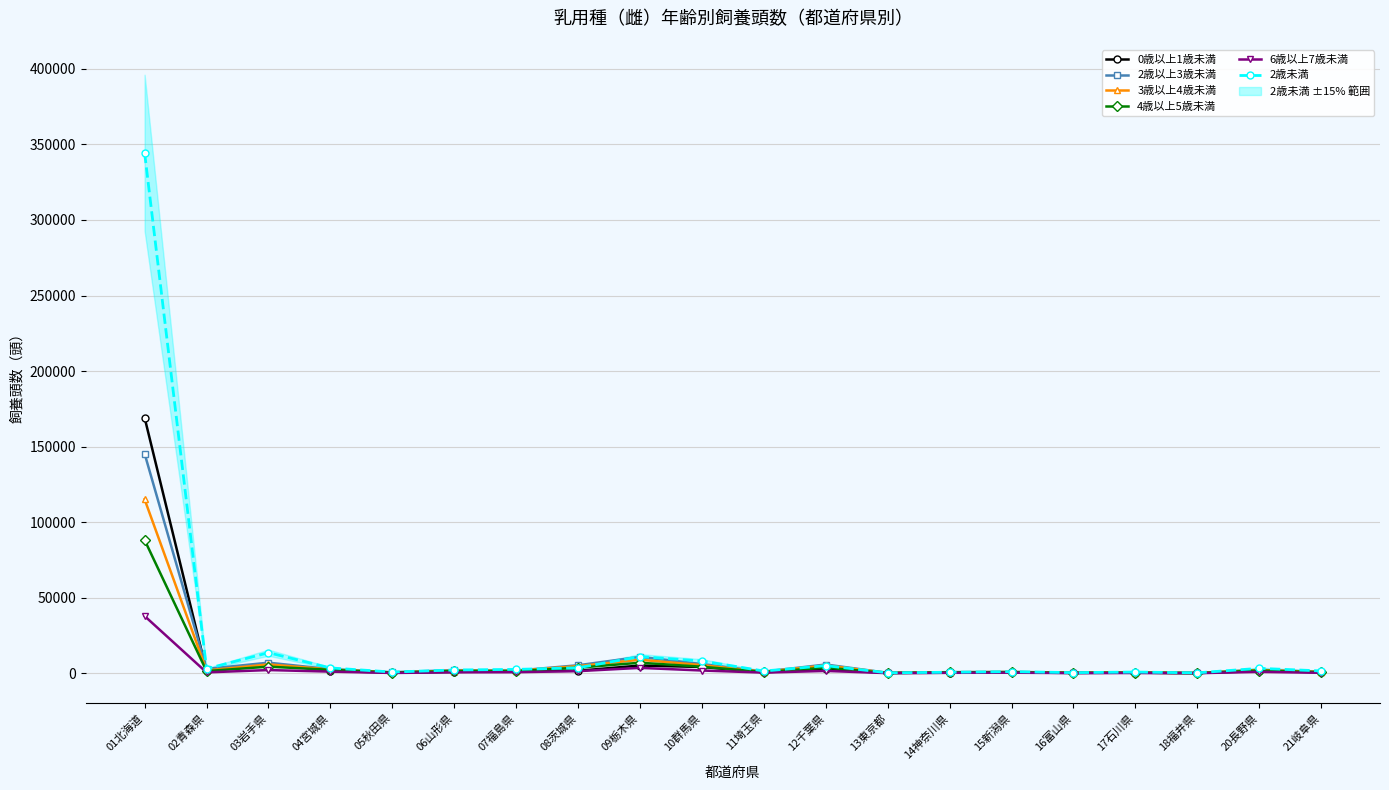

How many distinct data groups are displayed?

6